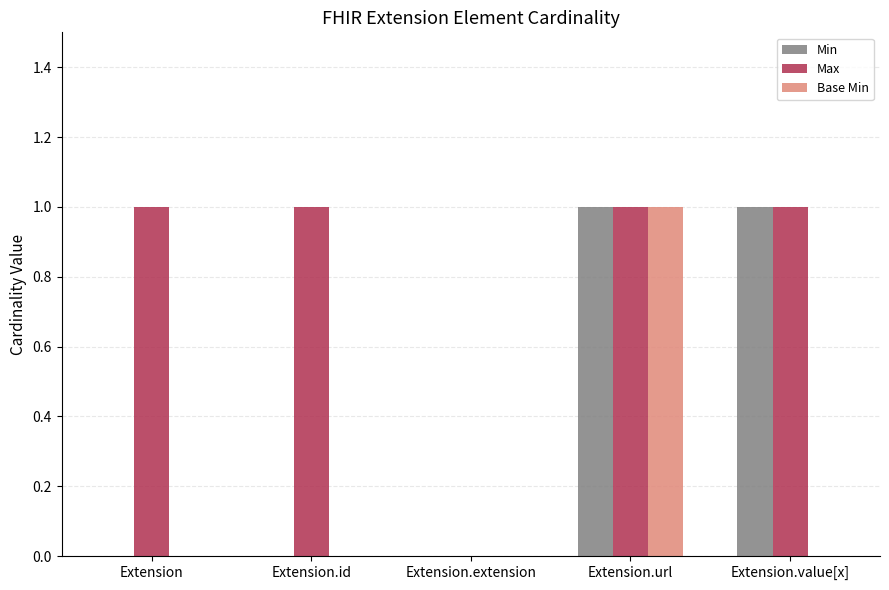

The value of Base Min at Extension.url is 1. True or false?

True